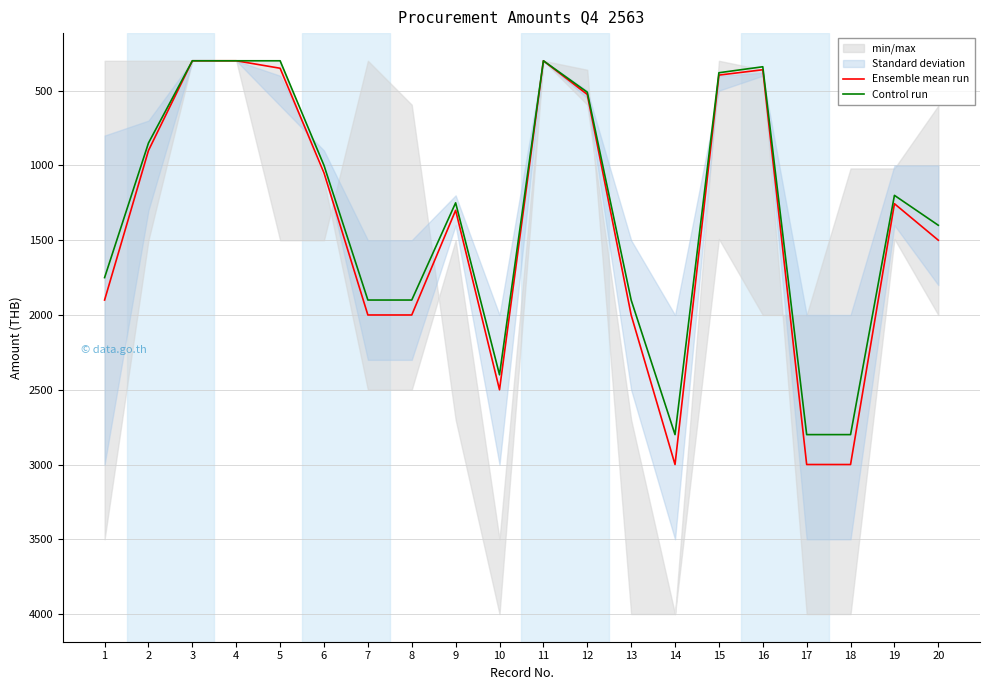

Which series changed the most between 6 and 9?

Ensemble mean run